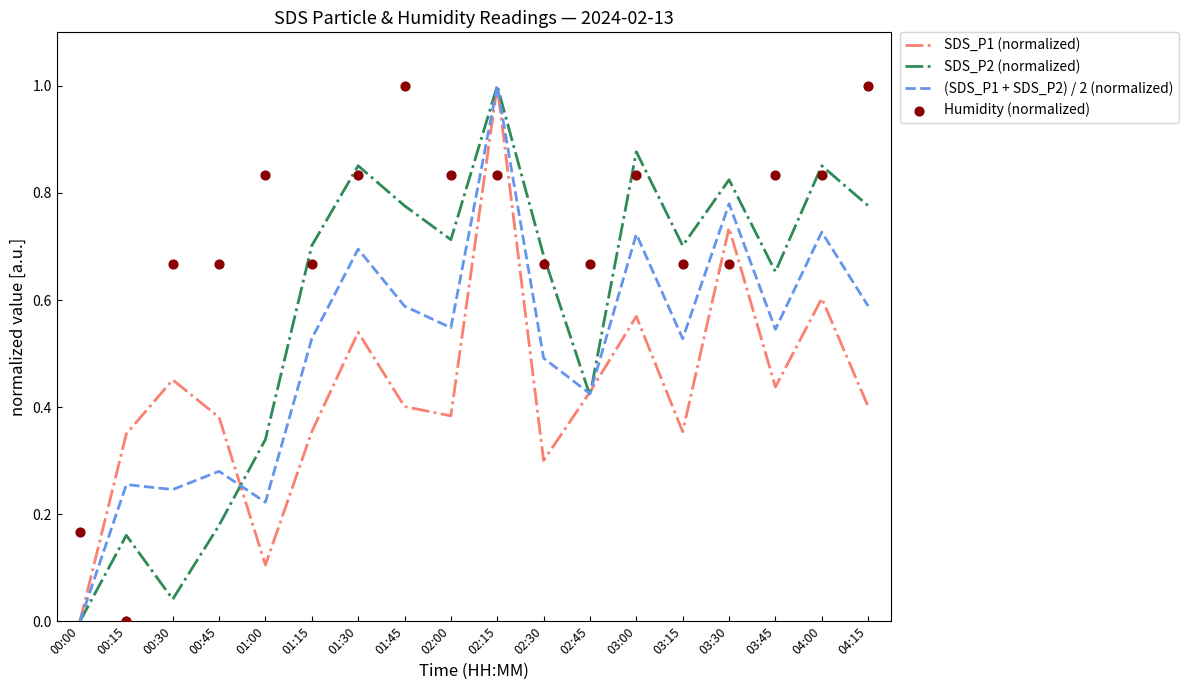

Which series reaches the minimum Y coordinate?

SDS_P1 (normalized)